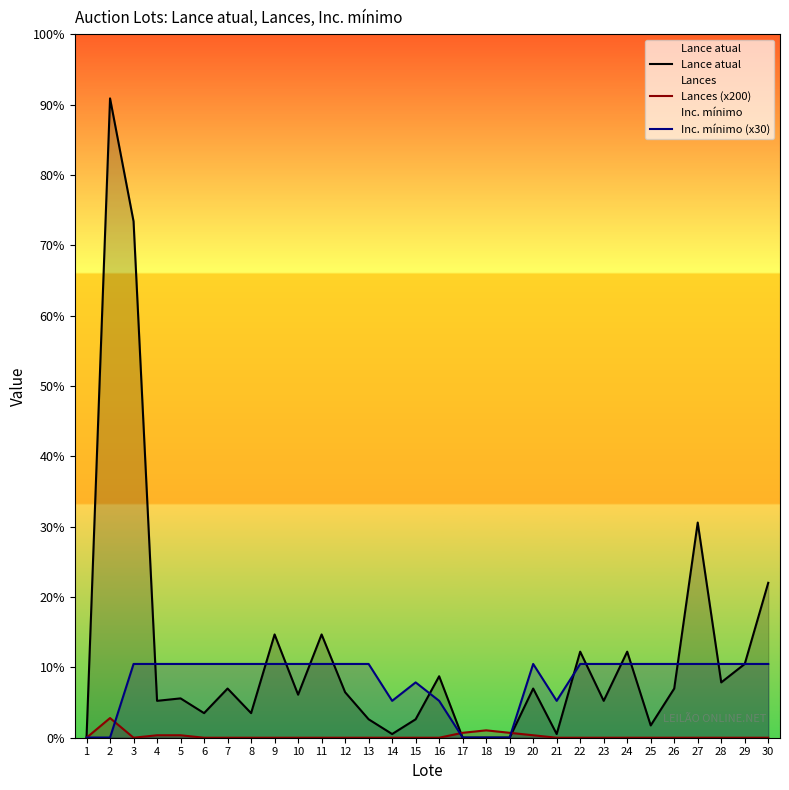

At which label does Inc. mínimo (x30) reach its minimum?

1